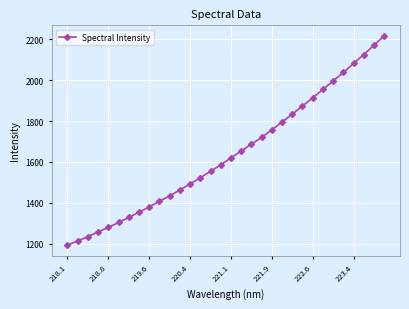

What is the value of the 12th point from the left?

1462.4